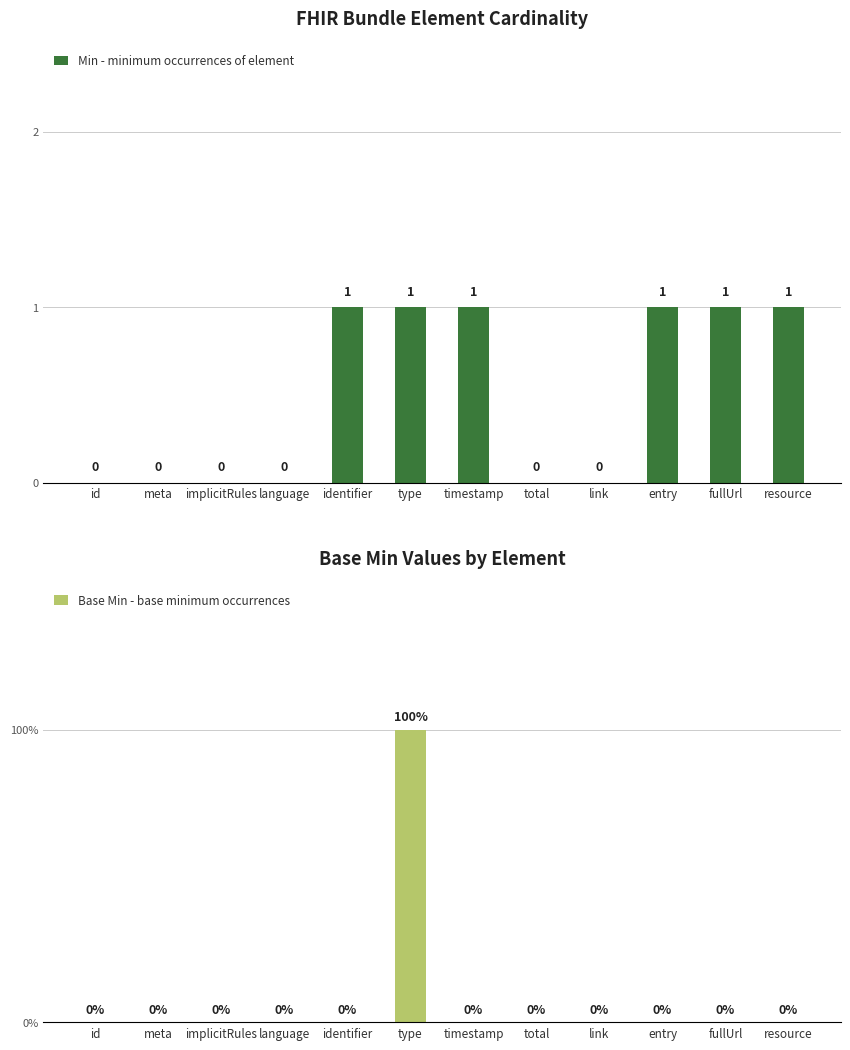

Between language and fullUrl, which series saw the biggest shift?

Min - minimum occurrences of element